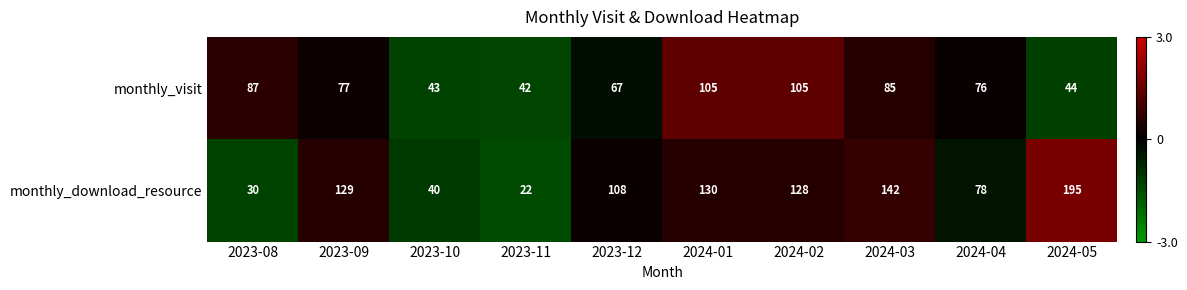

How many distinct data groups are displayed?

2